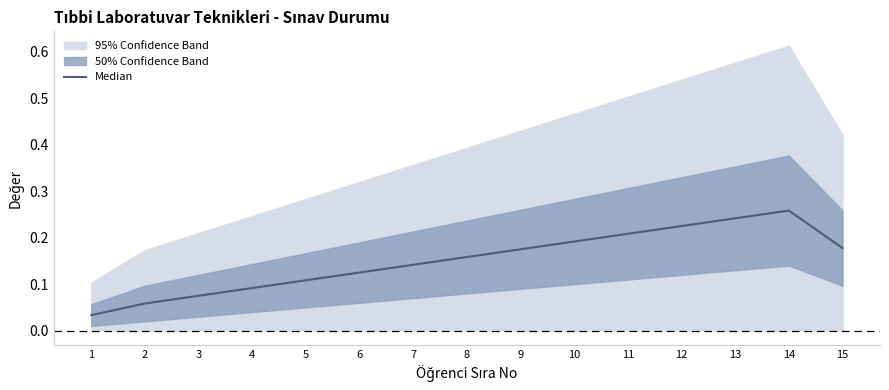

Reading left to right, extract all data points from this chart.

0.0	0.1	0.1	0.1	0.1	0.1	0.1	0.2	0.2	0.2	0.2	0.2	0.2	0.3	0.2